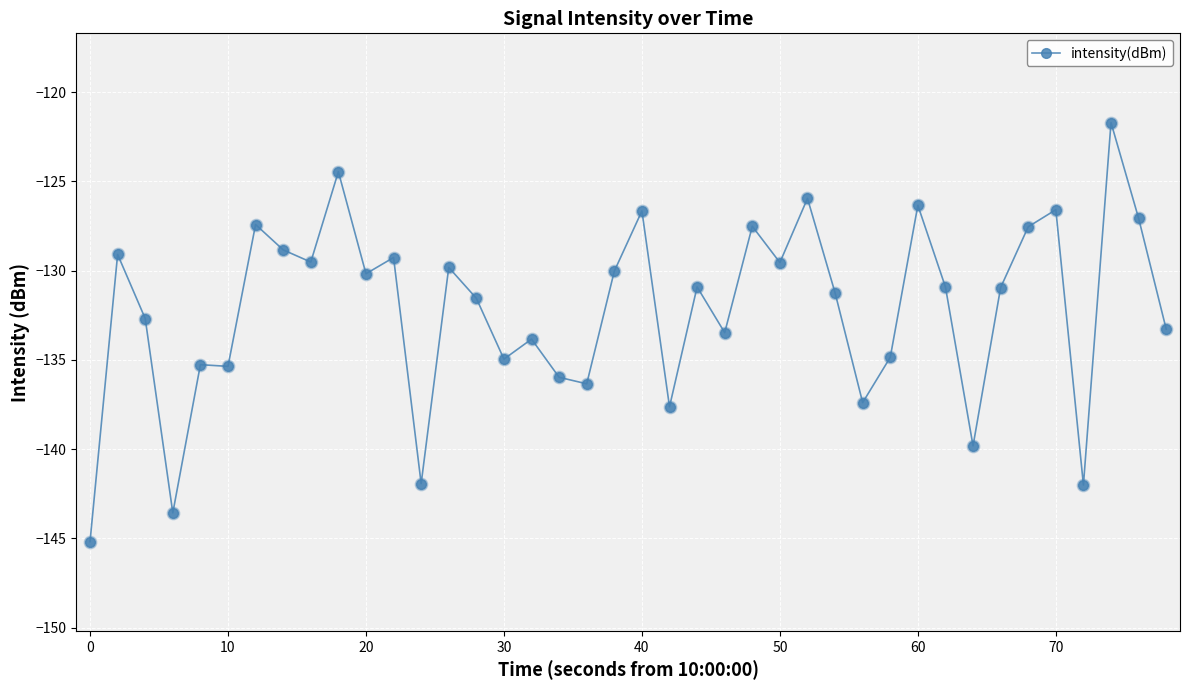

What is the minimum value shown in the chart?

-145.2